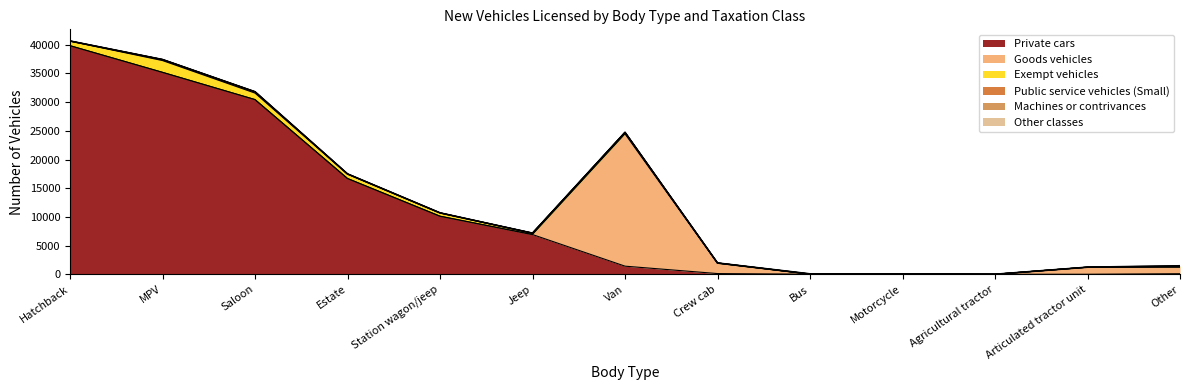

How many distinct data groups are displayed?

6